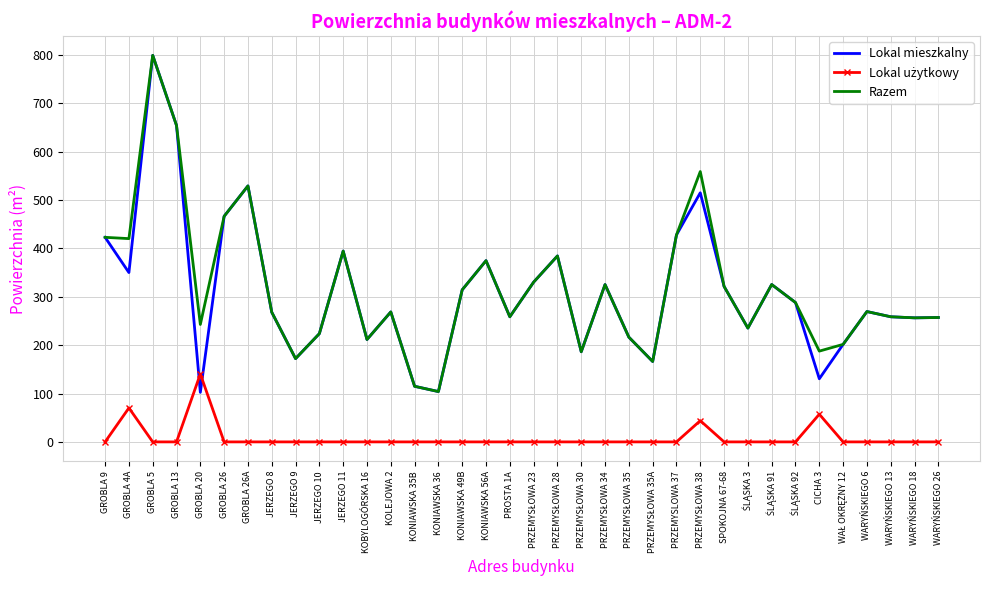

At which label is Lokal mieszkalny closest to 450?

GROBLA 26